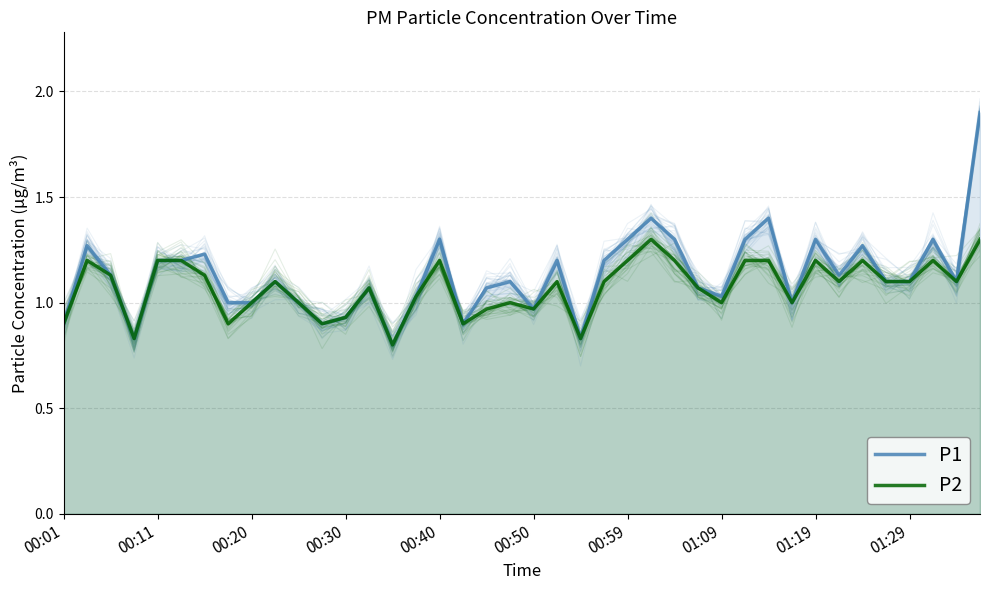

What is the value of the P2 point at the 8th from the left?

0.9